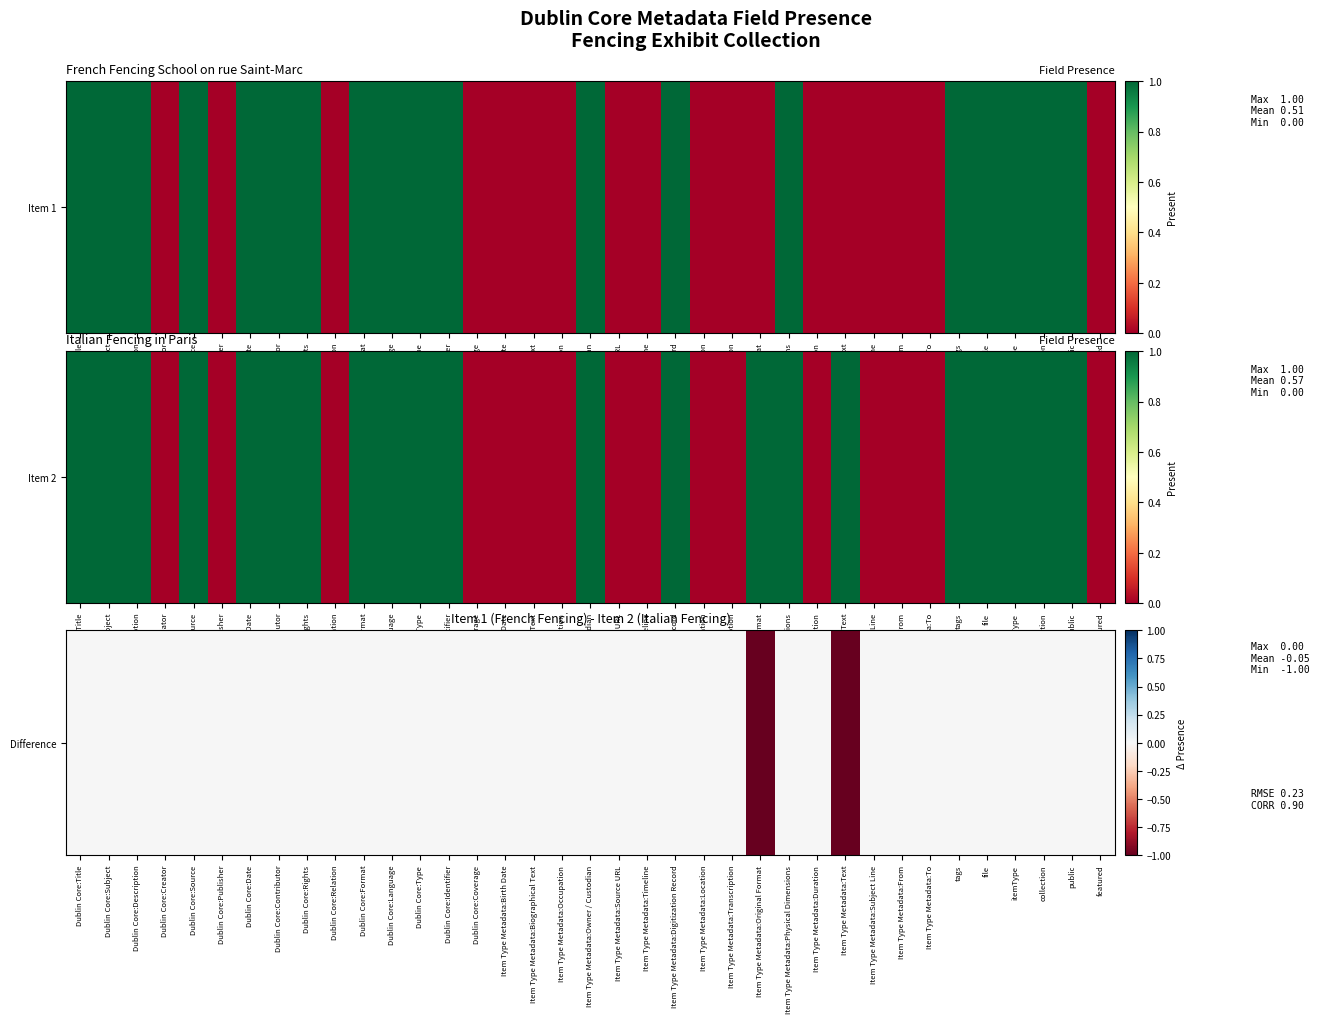

Where is the data nearest to the value 0?

Dublin Core:Title